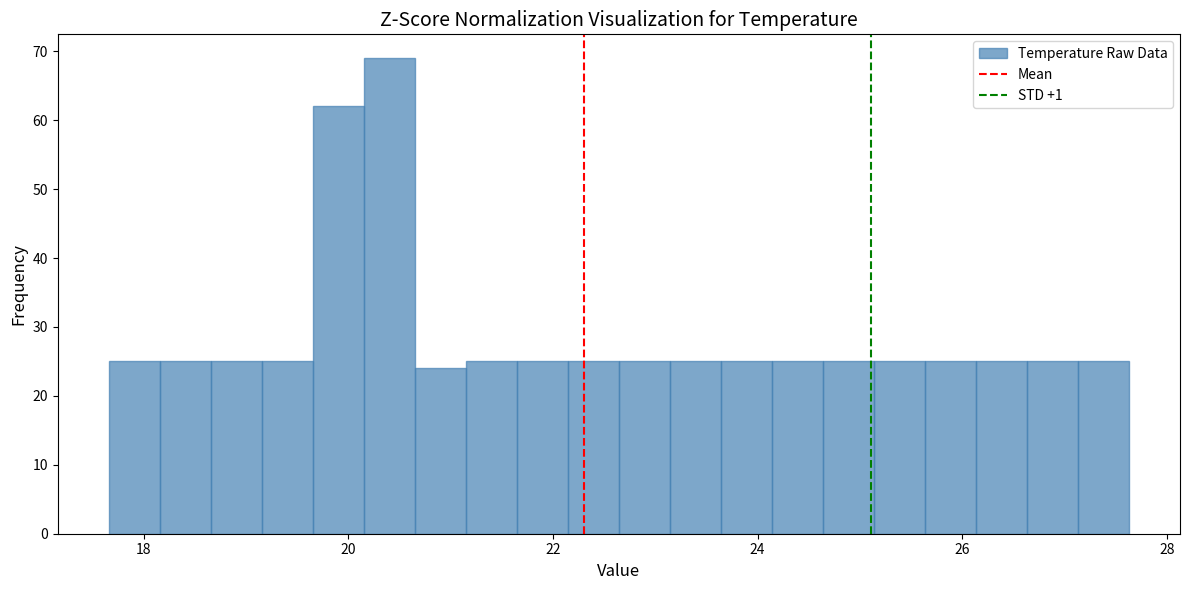

Around what value on the x-axis is the tallest bar? Give the approximate position of its centre, as read against the axis.

20.4